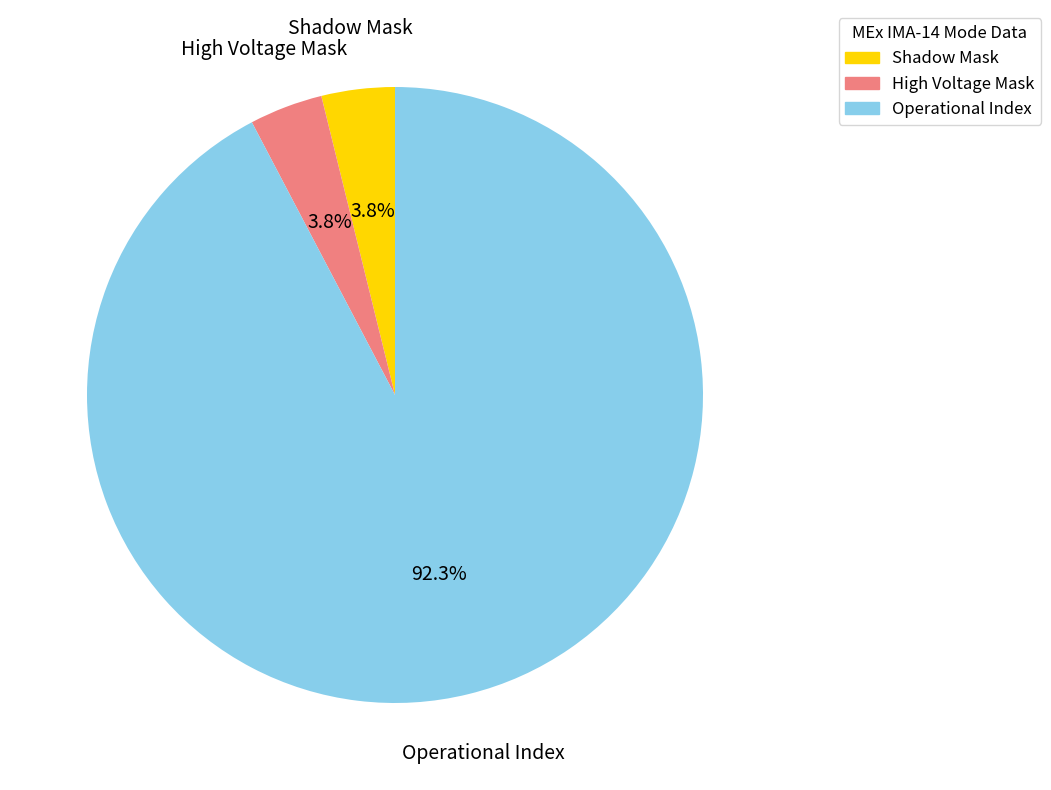

Does any single category account for the majority?

Yes